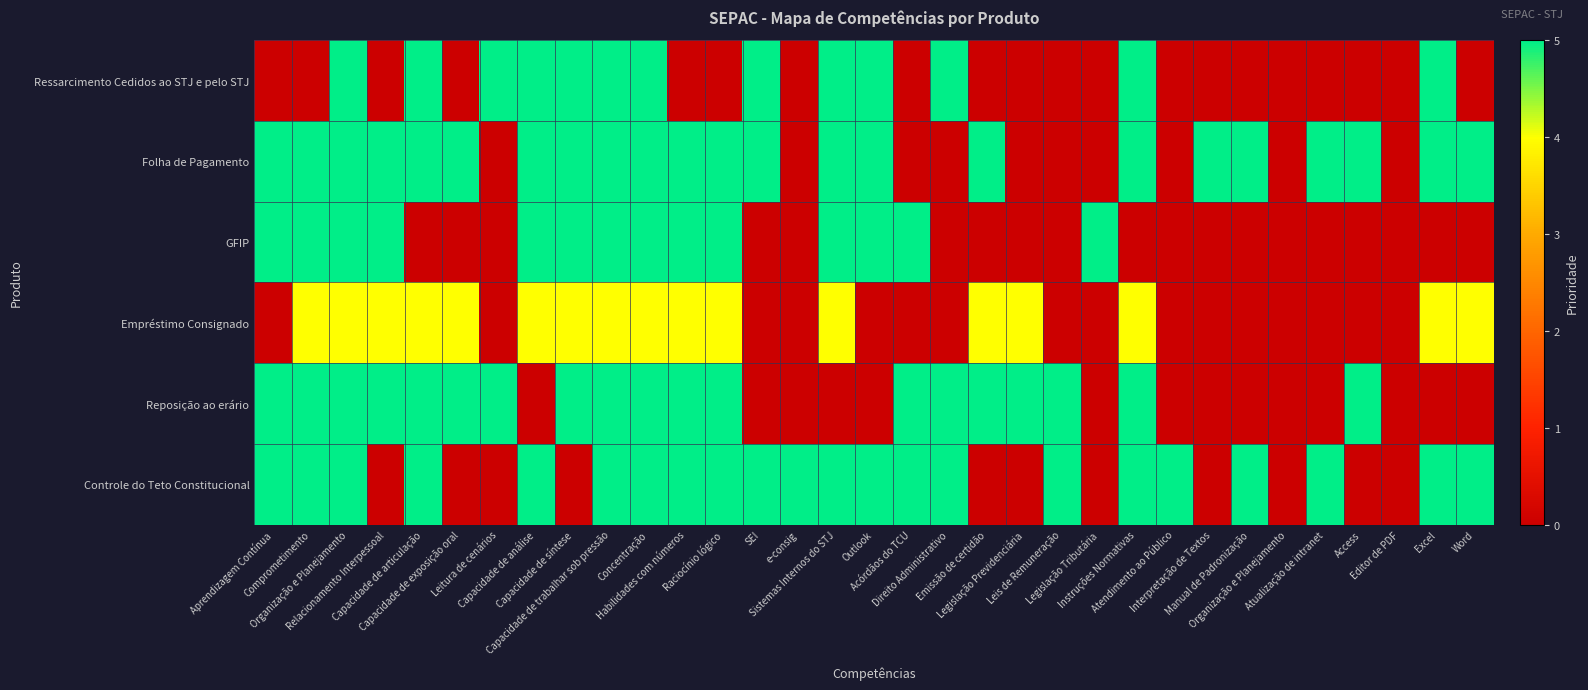

Which has a higher value, Atendimento ao Público or Raciocínio lógico?

Atendimento ao Público